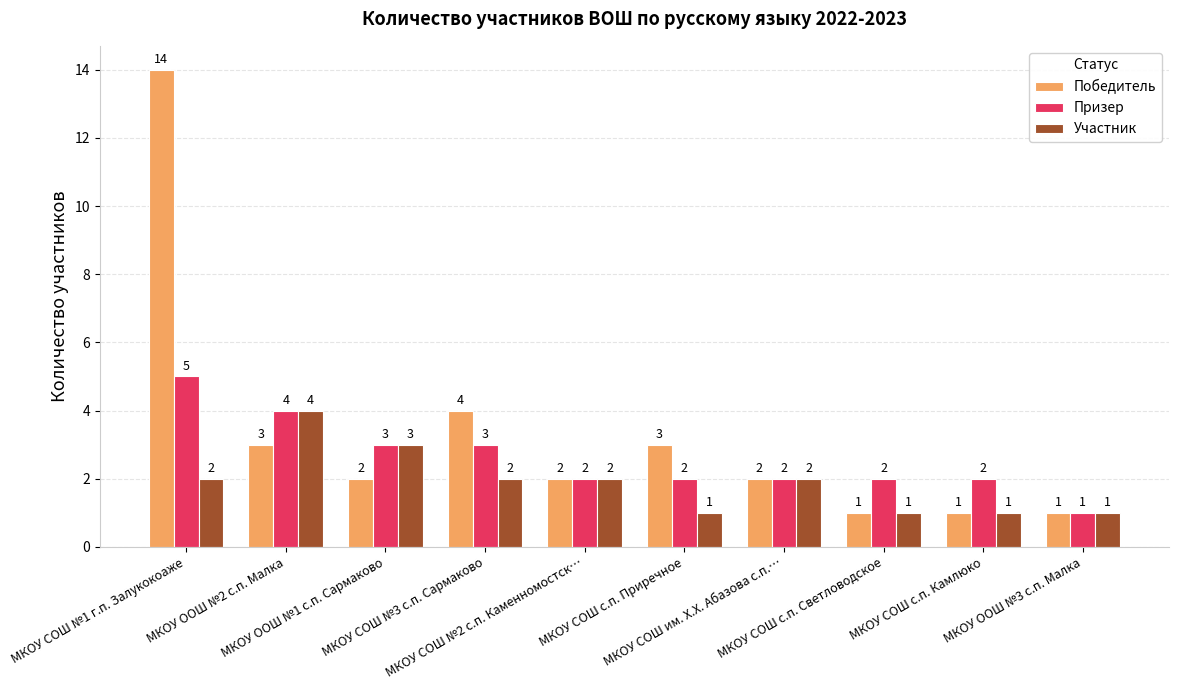

What is the difference between the highest and lowest values at МКОУ ООШ №1 с.п. Сармаково?

1